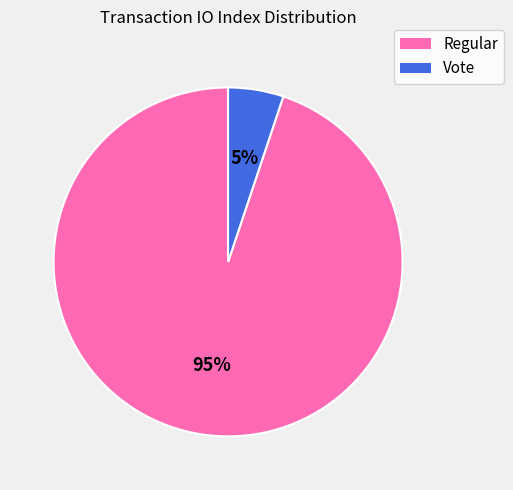

To the nearest percent, what percentage of the pie is Vote?

5%